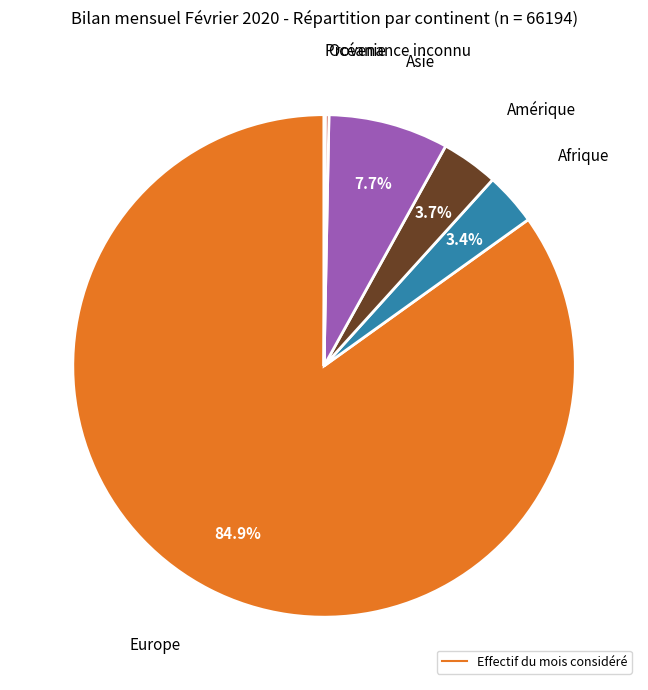

Is there a majority slice in this chart?

Yes